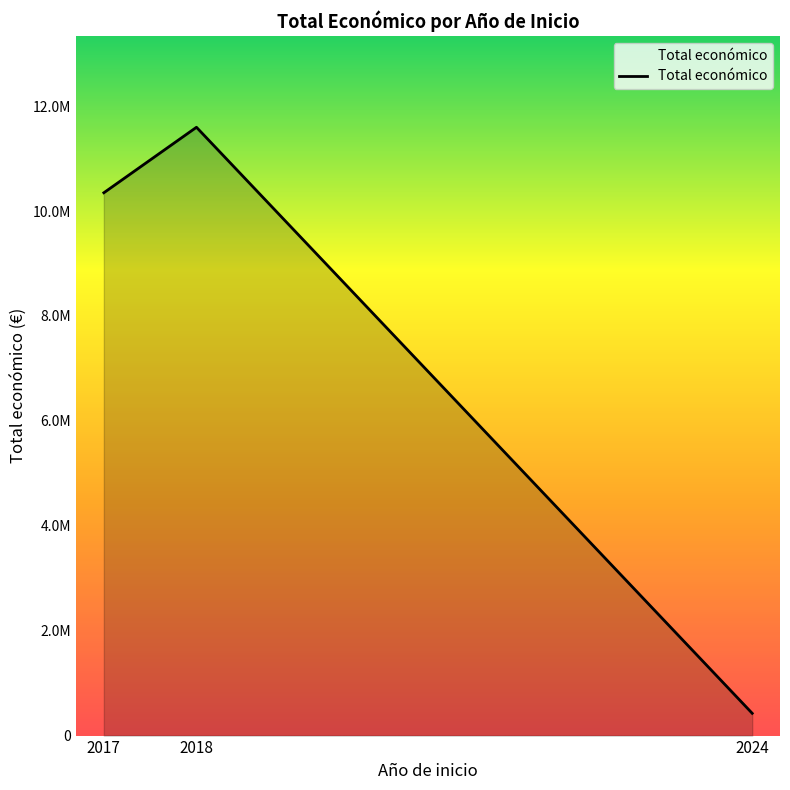

List the labels in order of value, largest first.

2018, 2017, 2024